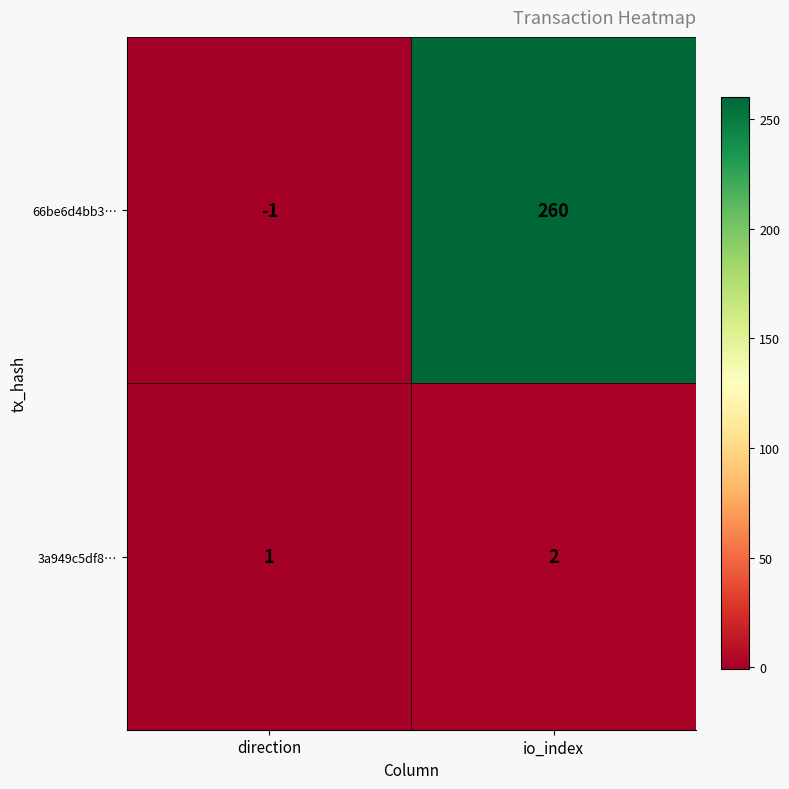

Which series has the largest total across all categories?

66be6d4bb3…